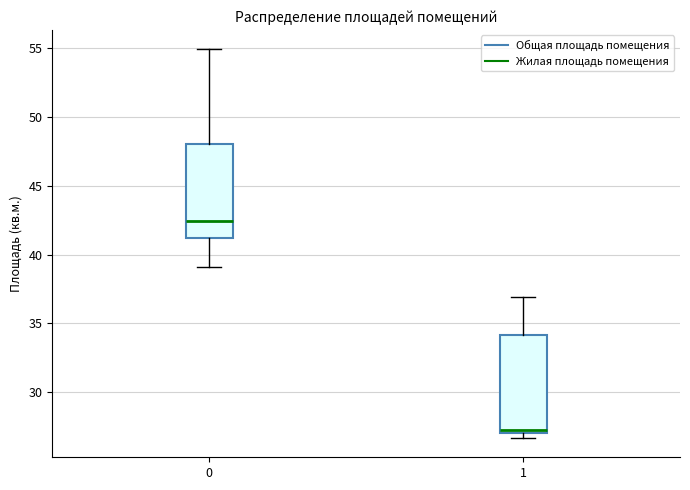

Reading left to right, read every box against the y-axis: the position of its median line, the range the box covers, and the ends of its whiskers. The values are not printed on the chart, so give them approximately, as read against the axis.

0: median 42.5, box 41.0 to 48.0, whiskers 39.0 to 55.0
1: median 27.5, box 27.0 to 34.0, whiskers 26.5 to 37.0